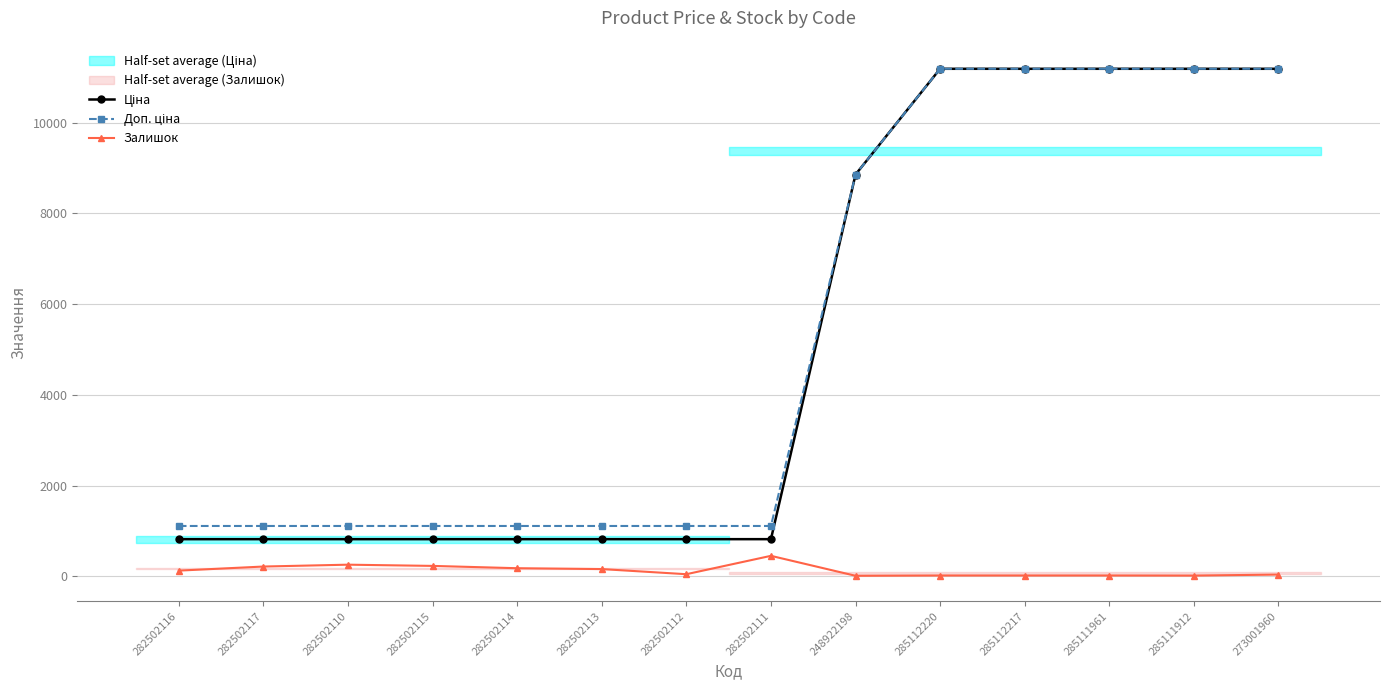

Which series has the largest range (max minus min)?

Ціна